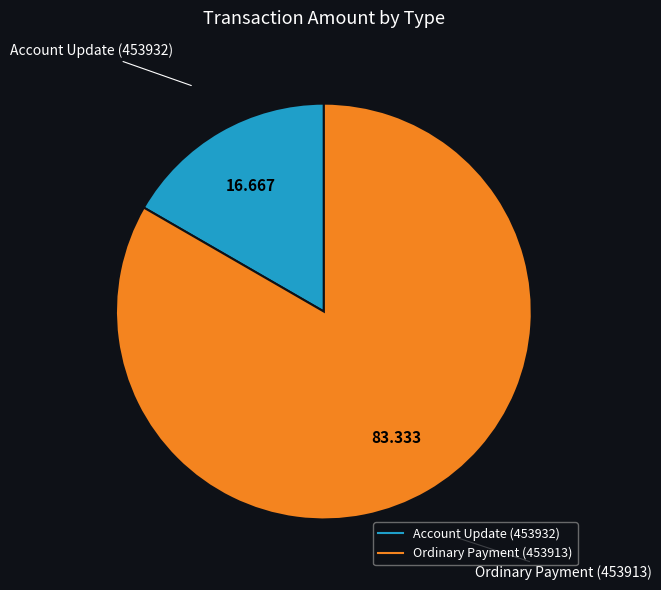

Rank the categories by value from lowest to highest.

Account Update (453932), Ordinary Payment (453913)